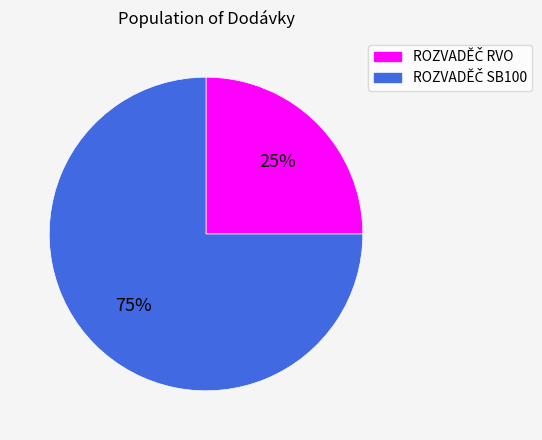

To the nearest percent, what is the average slice percentage?

50%